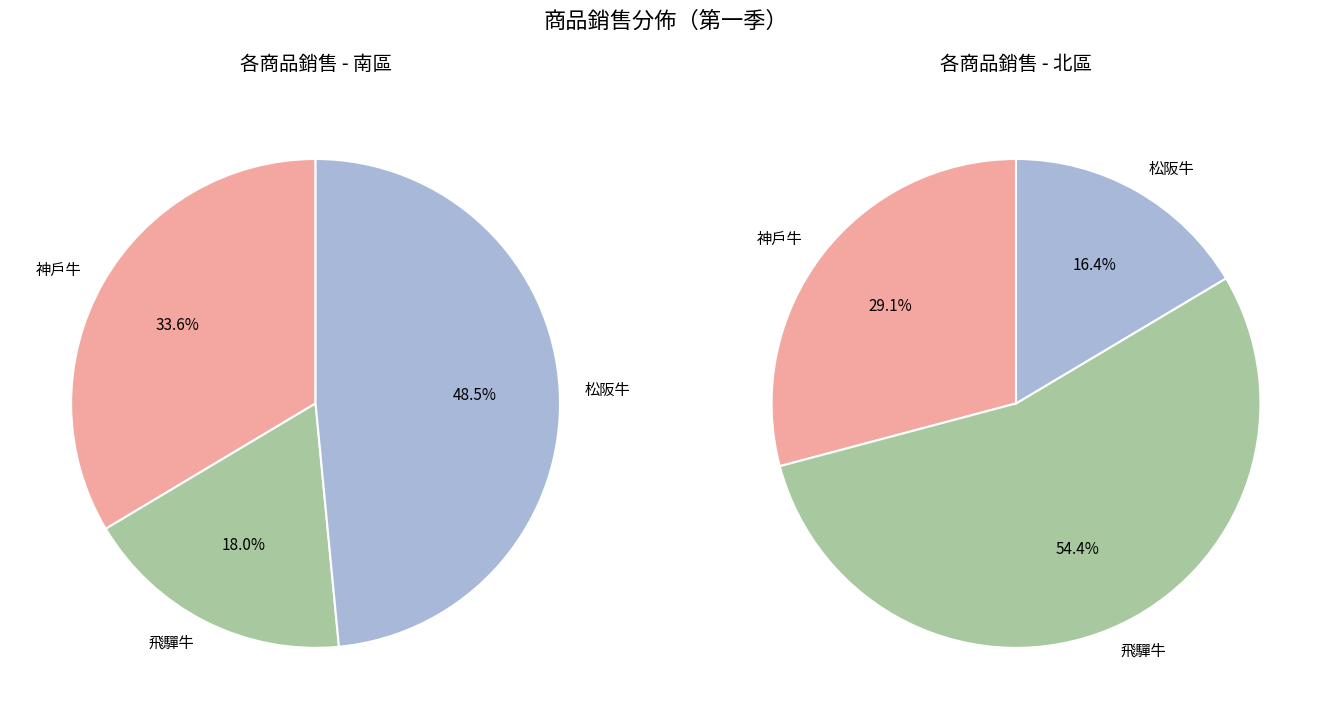

True or false: 飛驒牛 accounts for 13% of the total.

False